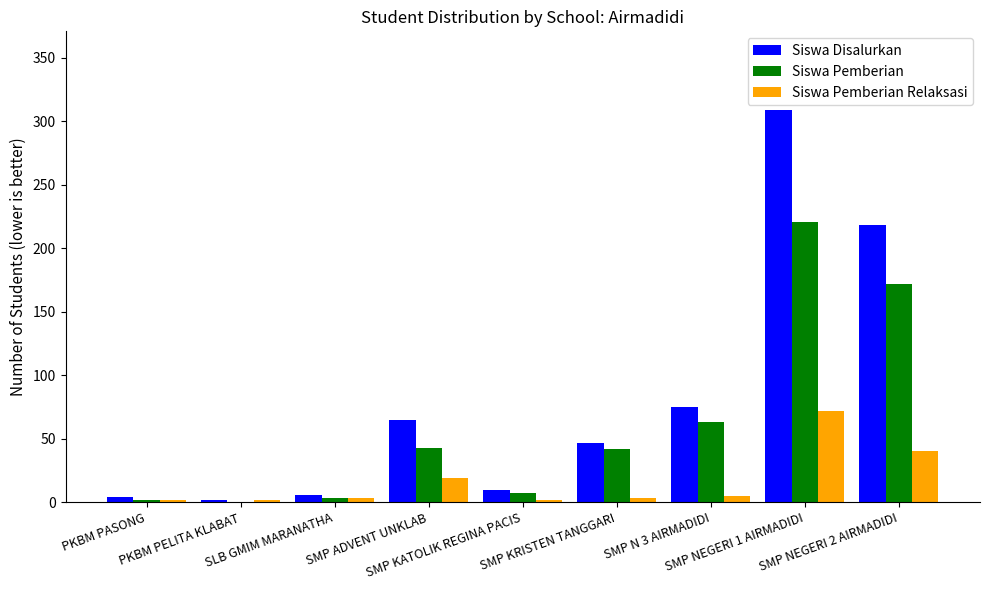

At which label is Siswa Pemberian Relaksasi closest to 37?

SMP NEGERI 2 AIRMADIDI